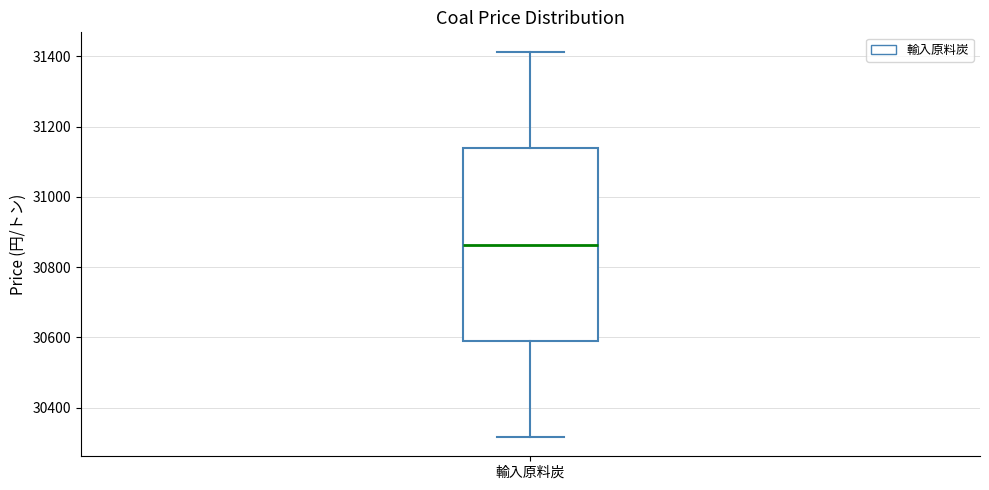

Transcribe this box plot: give where the median line is, the range the box spans, and where the two whiskers end, as read against the y-axis. The values are not printed on the chart, so give them approximately, as read against the axis.

median 30860, box 30600 to 31140, whiskers 30320 to 31420